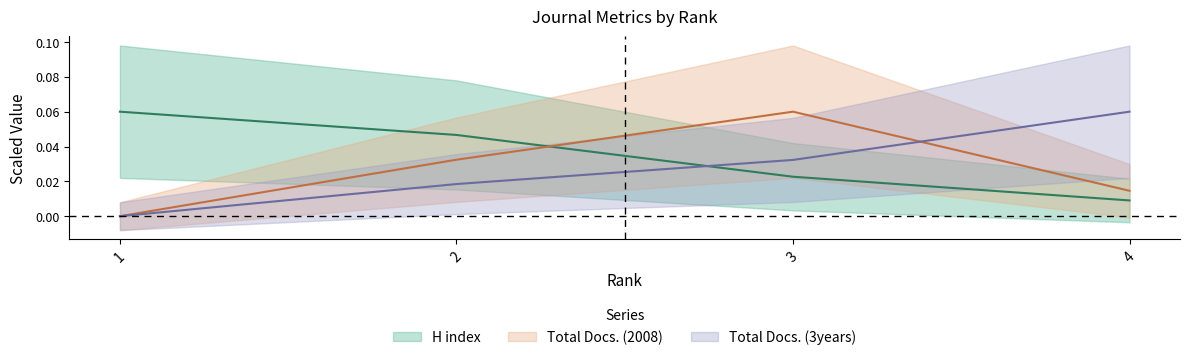

At how many categories does at least one series exceed 0?

4